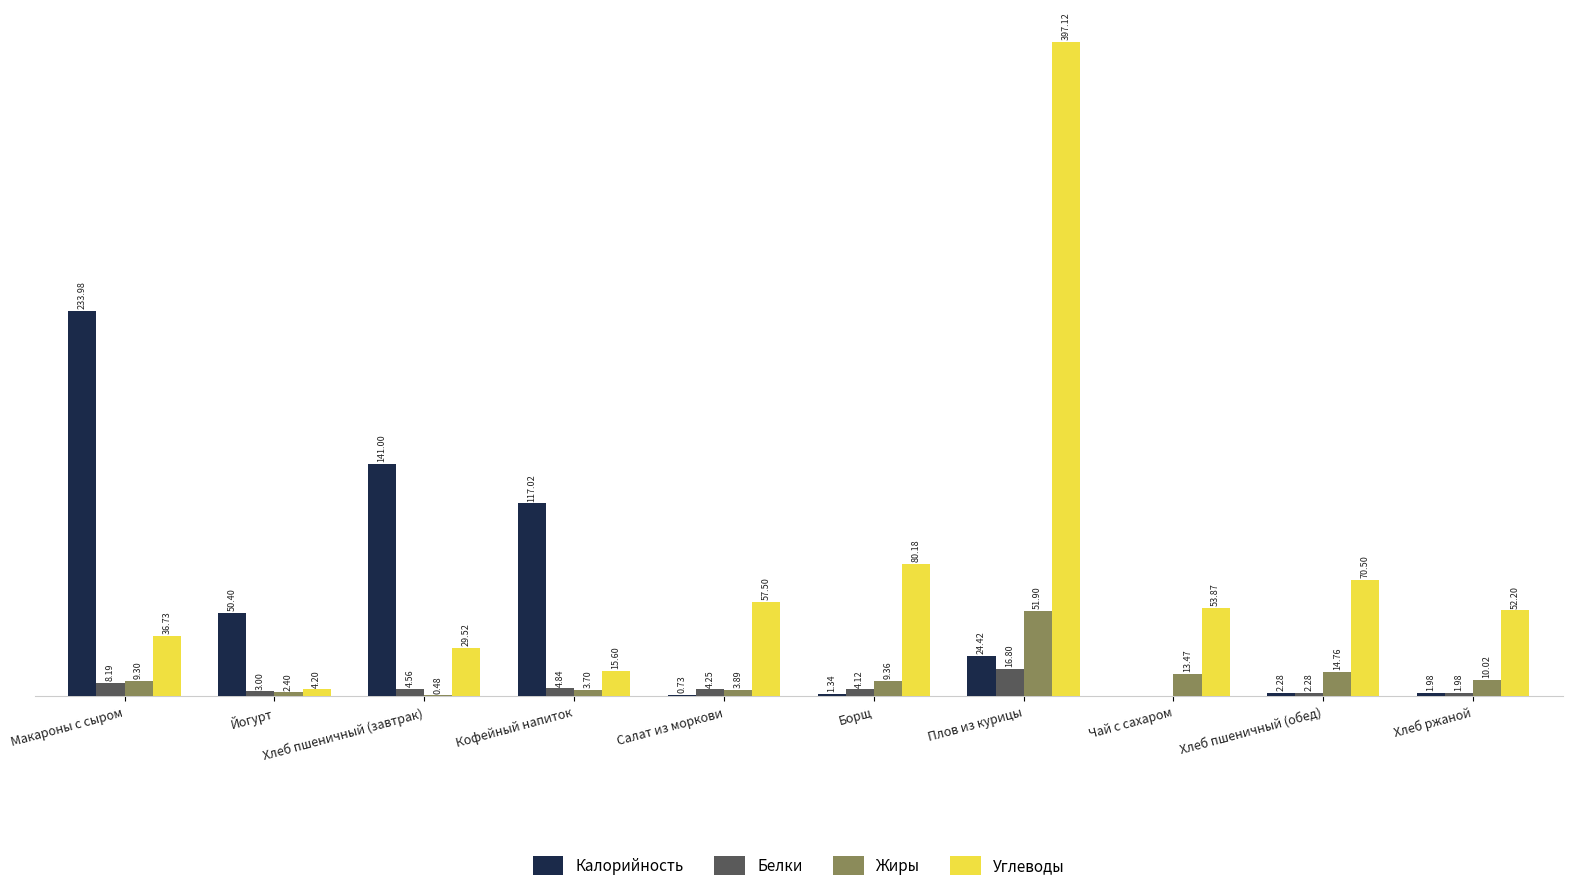

Is the value of Калорийность at Плов из курицы greater than the value of Белки at Макароны с сыром?

Yes